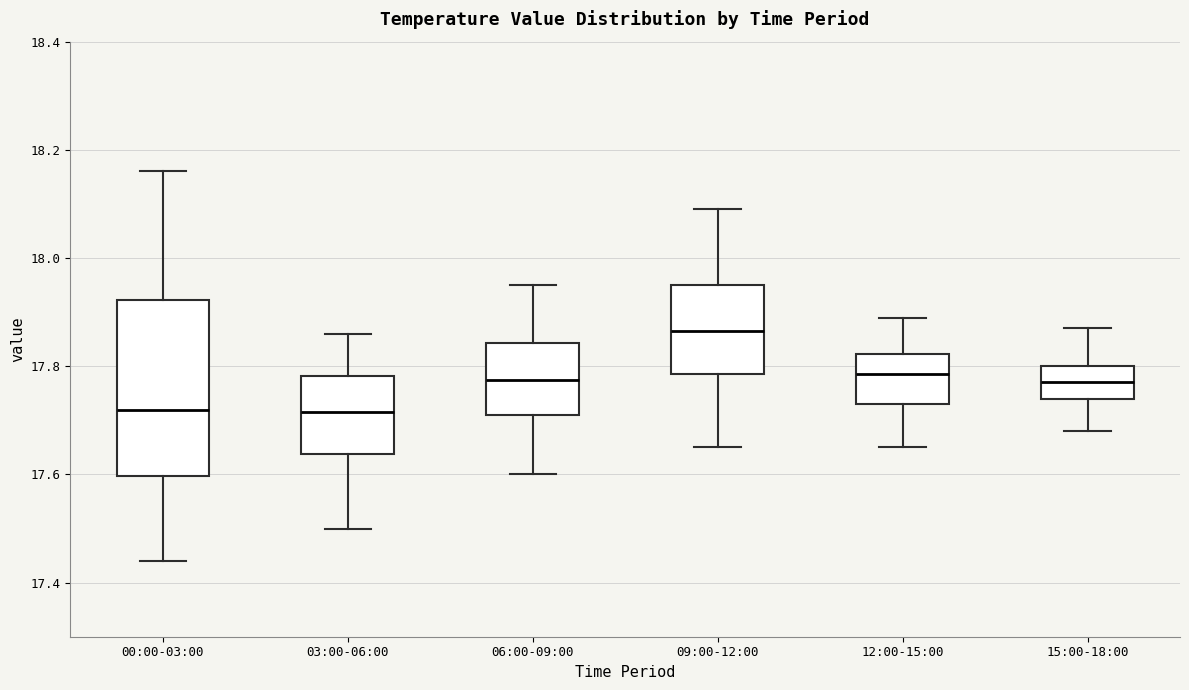

Reading left to right, read every box against the y-axis: the position of its median line, the range the box covers, and the ends of its whiskers. The values are not printed on the chart, so give them approximately, as read against the axis.

00:00-03:00: median 17.72, box 17.60 to 17.92, whiskers 17.44 to 18.16
03:00-06:00: median 17.72, box 17.64 to 17.78, whiskers 17.50 to 17.86
06:00-09:00: median 17.78, box 17.72 to 17.84, whiskers 17.60 to 17.96
09:00-12:00: median 17.86, box 17.78 to 17.96, whiskers 17.66 to 18.10
12:00-15:00: median 17.78, box 17.74 to 17.82, whiskers 17.66 to 17.90
15:00-18:00: median 17.78, box 17.74 to 17.80, whiskers 17.68 to 17.88